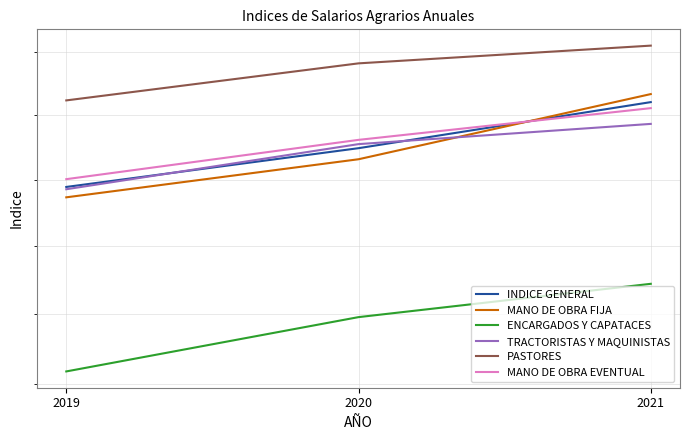

Reading left to right, list all the values displayed in this chart.

INDICE GENERAL: 2019=388.9	2020=394.8	2021=402.0
MANO DE OBRA FIJA: 2019=387.3	2020=393.1	2021=403.3
ENCARGADOS Y CAPATACES: 2019=361.7	2020=369.5	2021=374.4
TRACTORISTAS Y MAQUINISTAS: 2019=388.5	2020=395.5	2021=398.6
PASTORES: 2019=402.3	2020=408.2	2021=411.0
MANO DE OBRA EVENTUAL: 2019=390.1	2020=396.1	2021=401.1